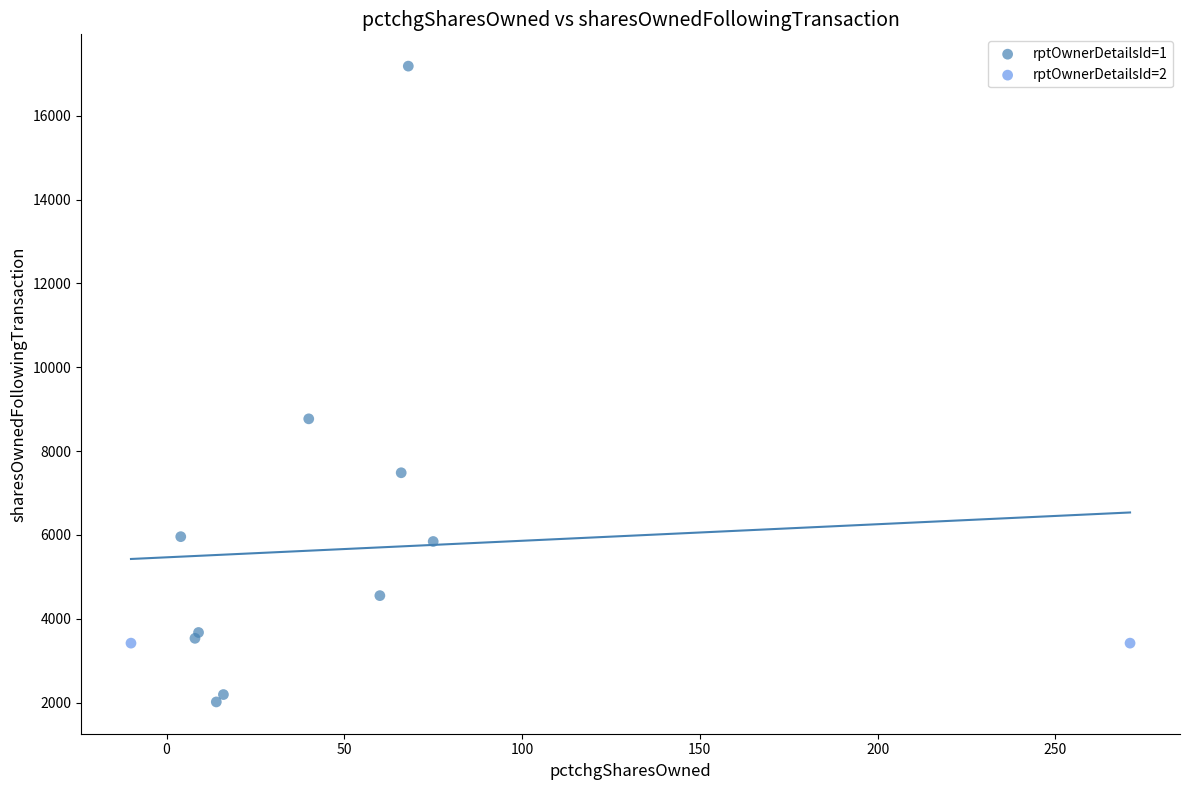

Which series contains the highest Y value?

rptOwnerDetailsId=1